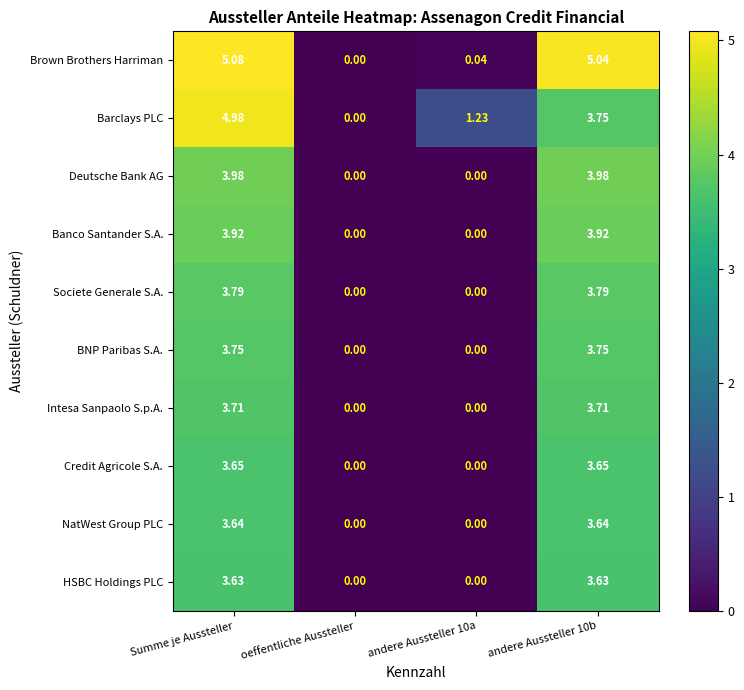

Which label corresponds to the largest value in the chart?

Summe je Aussteller